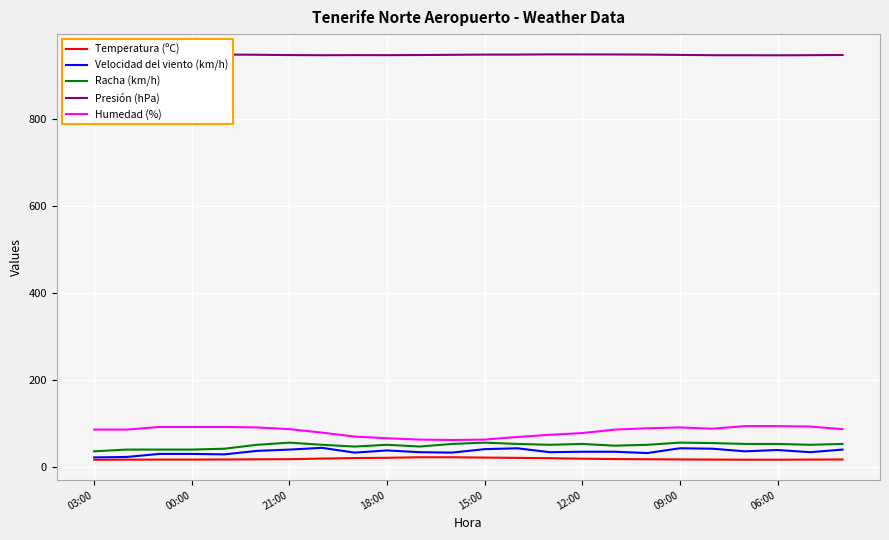

What is the lowest value of the Velocidad del viento (km/h) series?

21.0